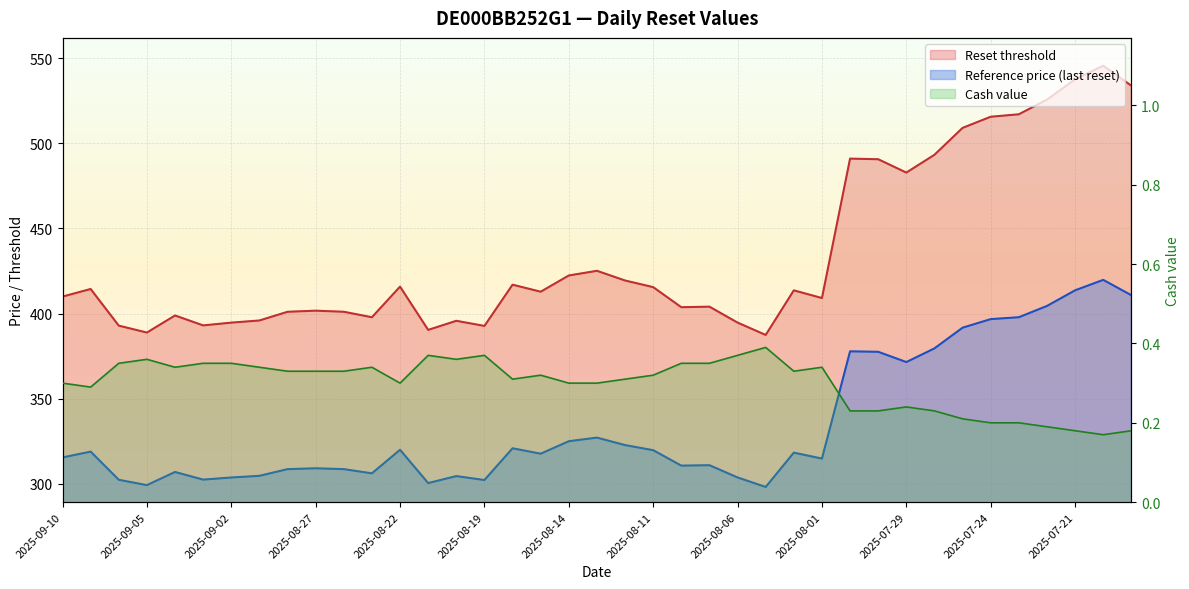

Read the Reference price (last reset) value at 2025-08-29.

304.5